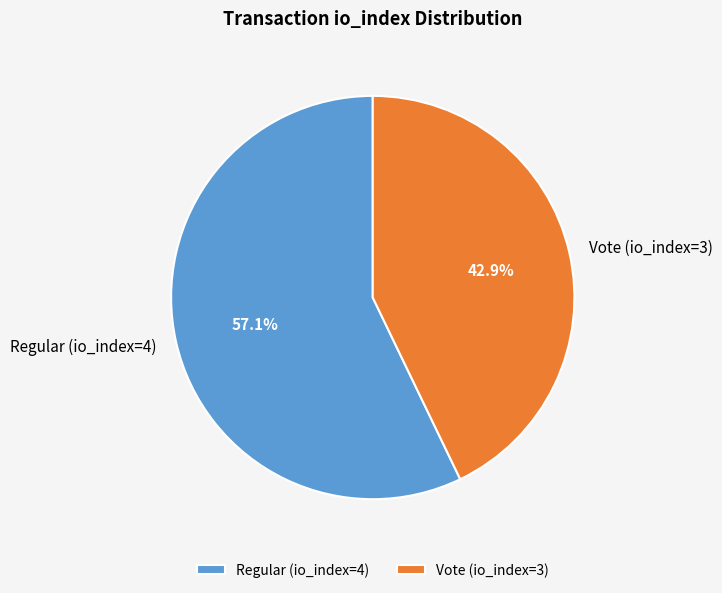

Which category has the biggest portion of the pie?

Regular (io_index=4)